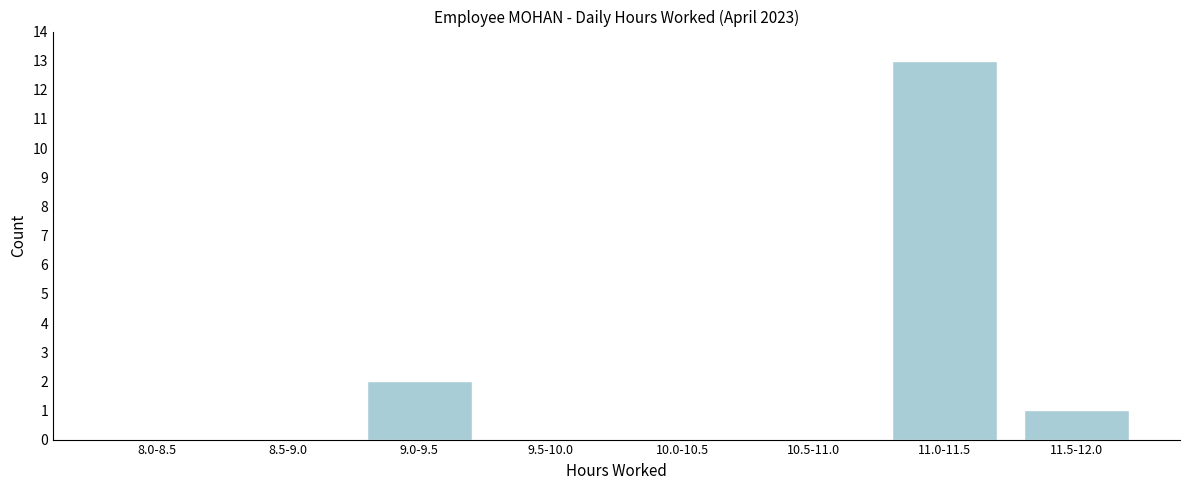

Reading right to left, what are all the values shown in this chart?

11.5-12.0=1	11.0-11.5=13	10.5-11.0=0	10.0-10.5=0	9.5-10.0=0	9.0-9.5=2	8.5-9.0=0	8.0-8.5=0